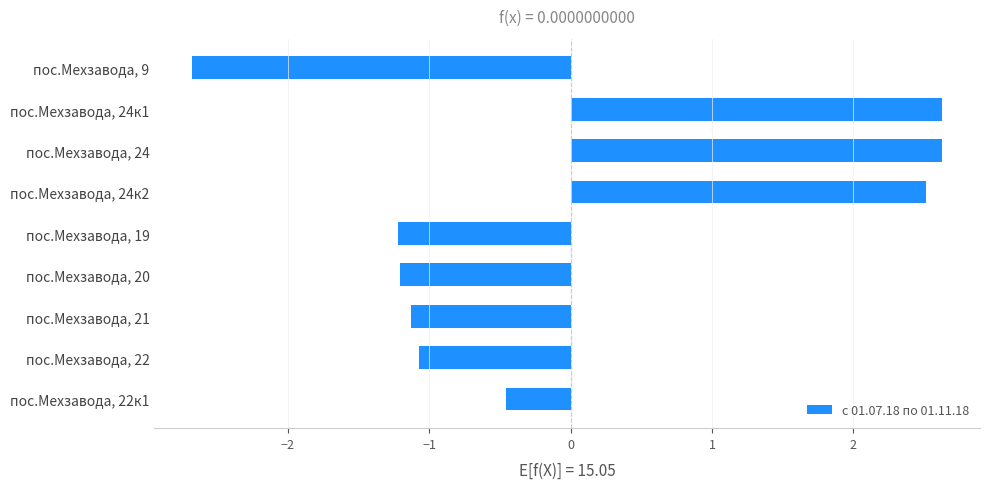

How many bars are there in total?

9